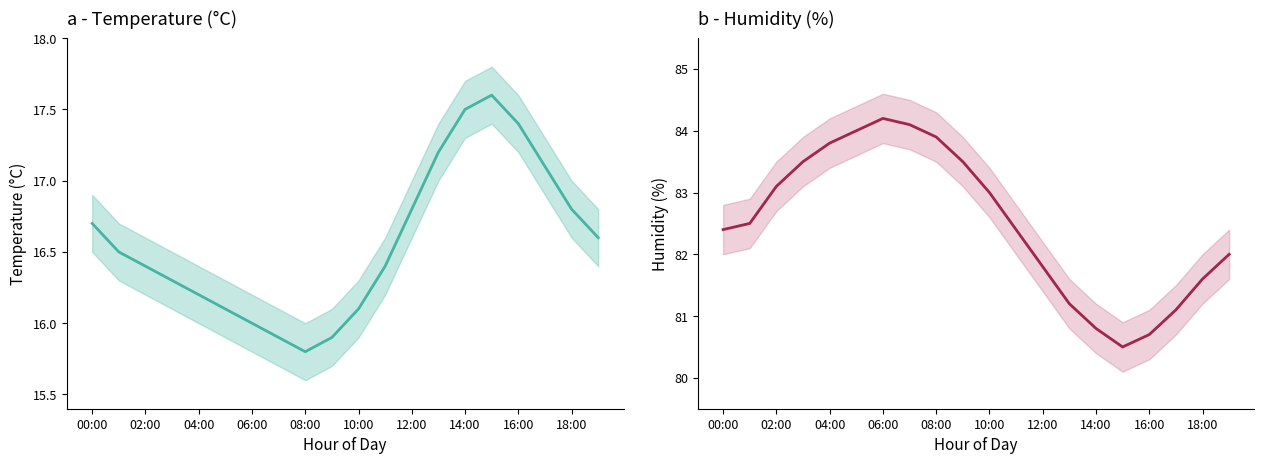

What is the value of the temperature point at the 20th from the left?

16.6